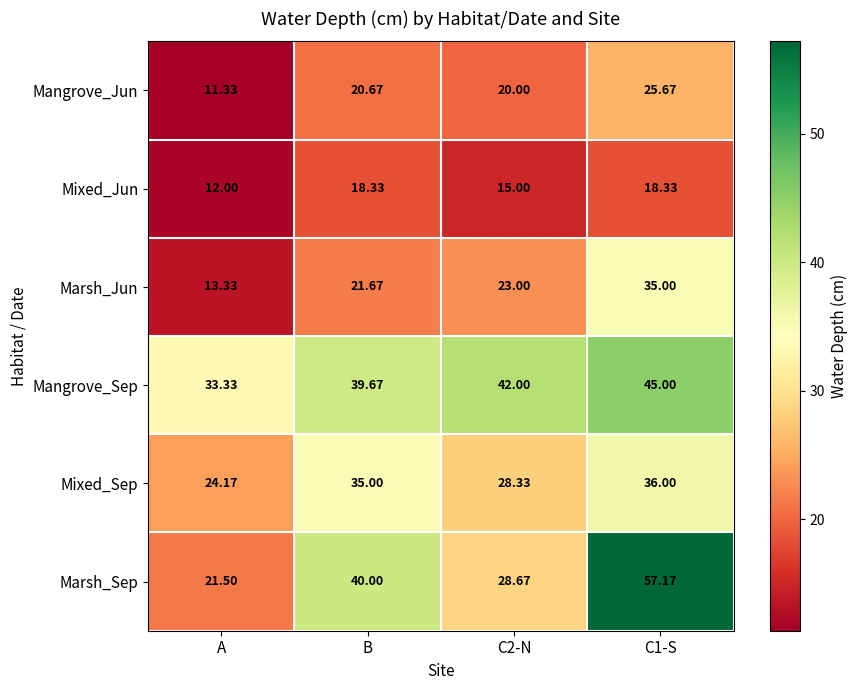

What is the spread (max minus min) of values at C1-S?

38.8